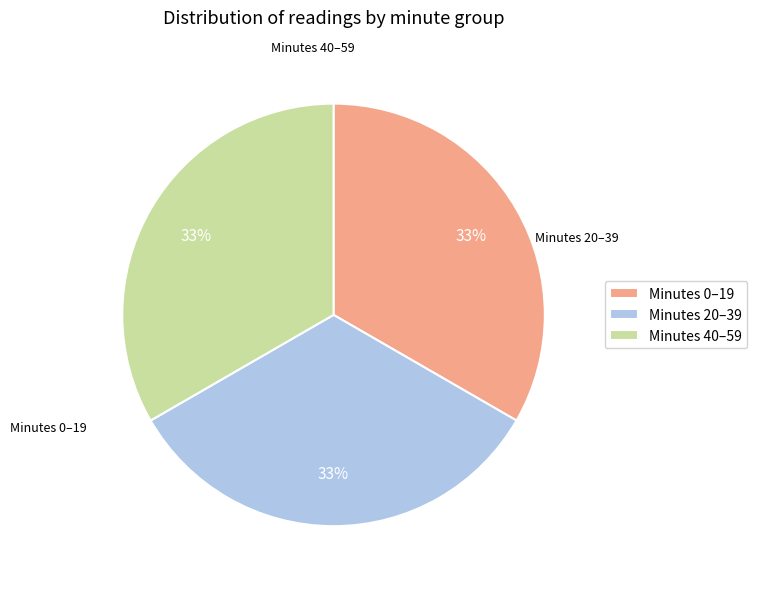

Combined, do Minutes 20–39 and Minutes 40–59 account for over 50%?

Yes